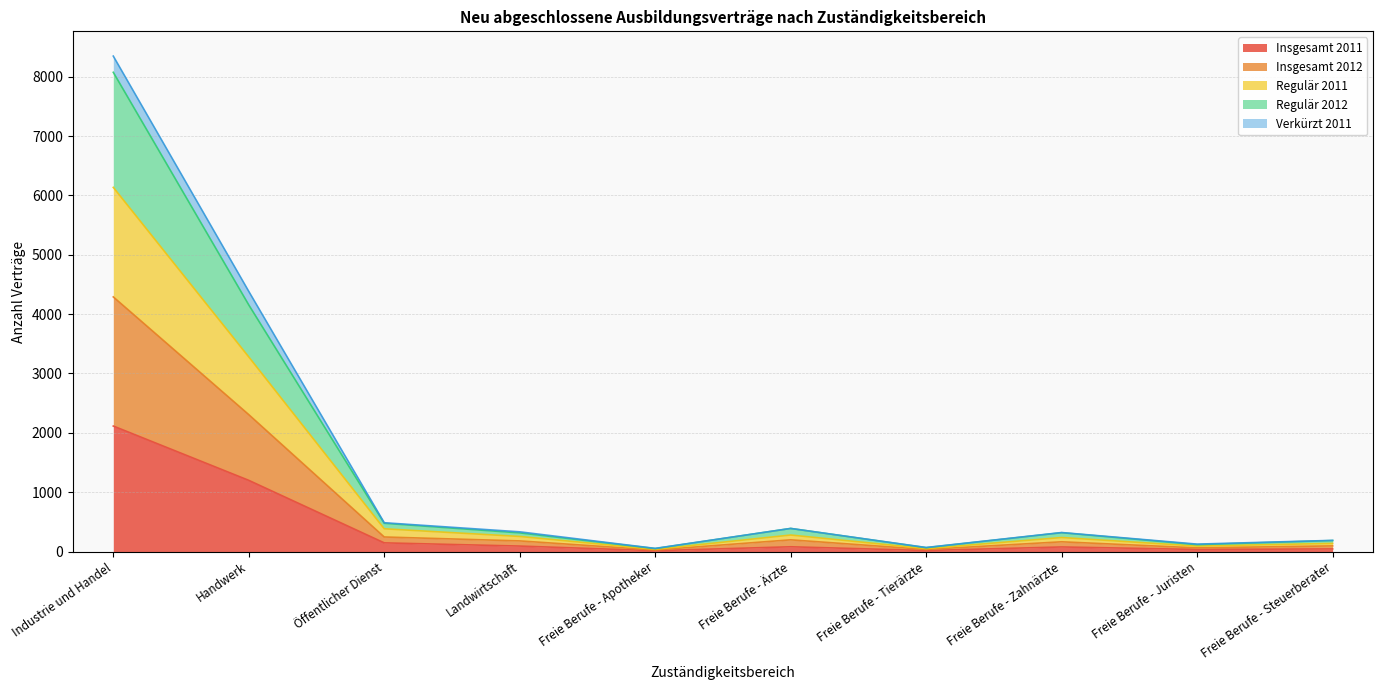

How many categories are shown in the chart?

10